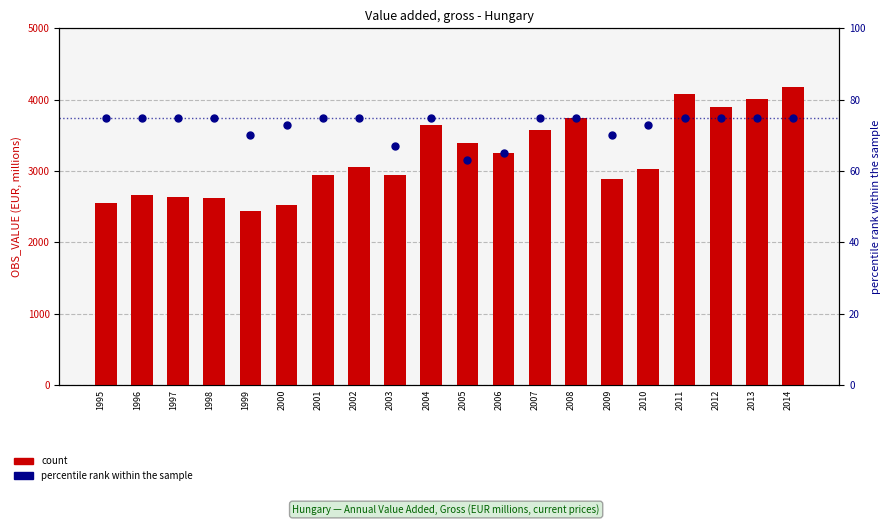

What is the total value across all series at 1997?

2714.0